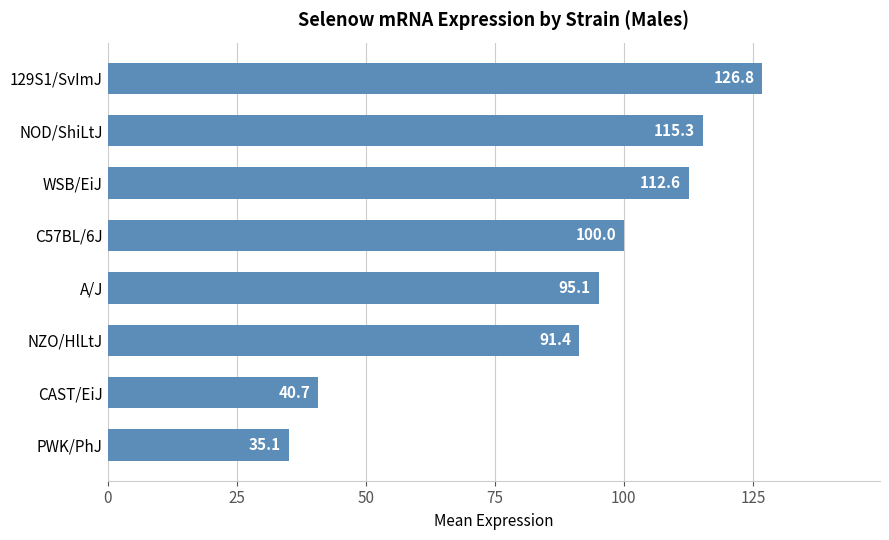

What is the greatest value displayed?

126.8